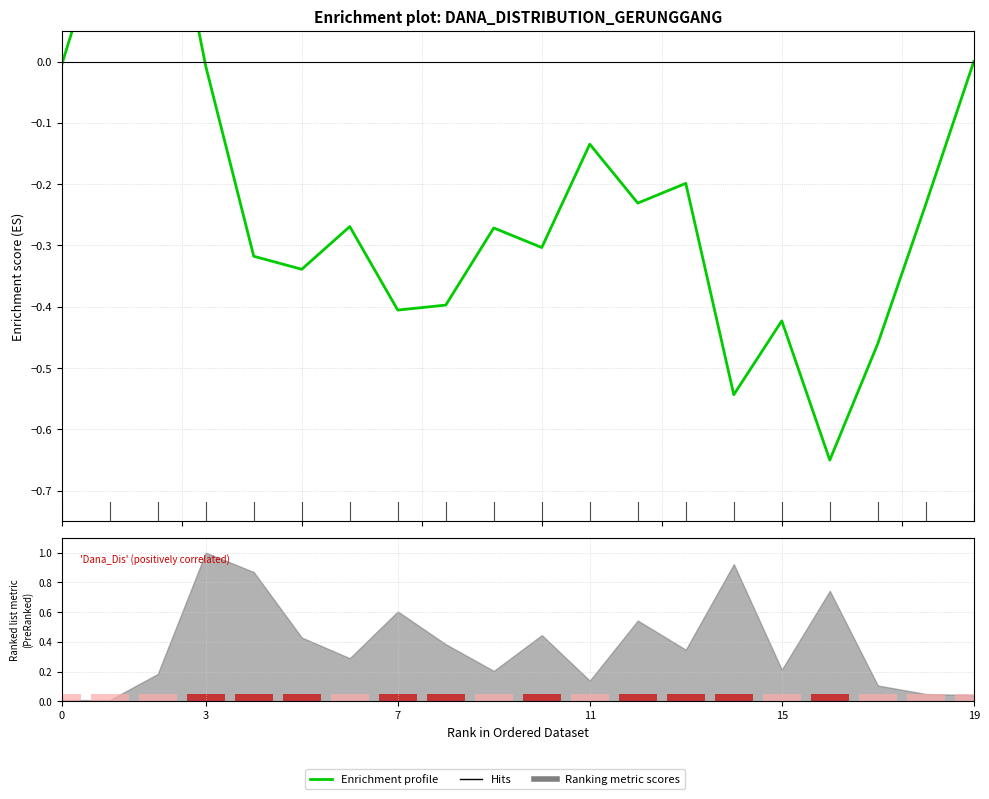

What is the approximate value at 7?

-0.4